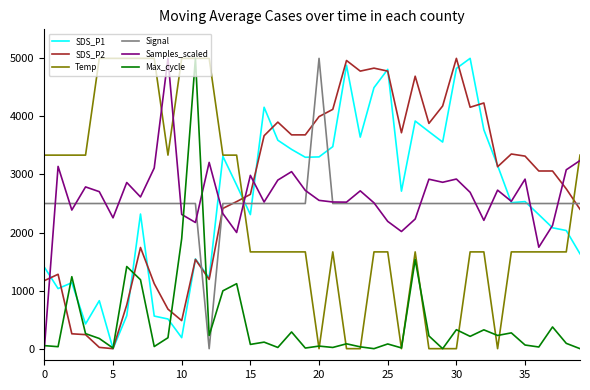

What is the maximum value shown in the chart?

5000.0